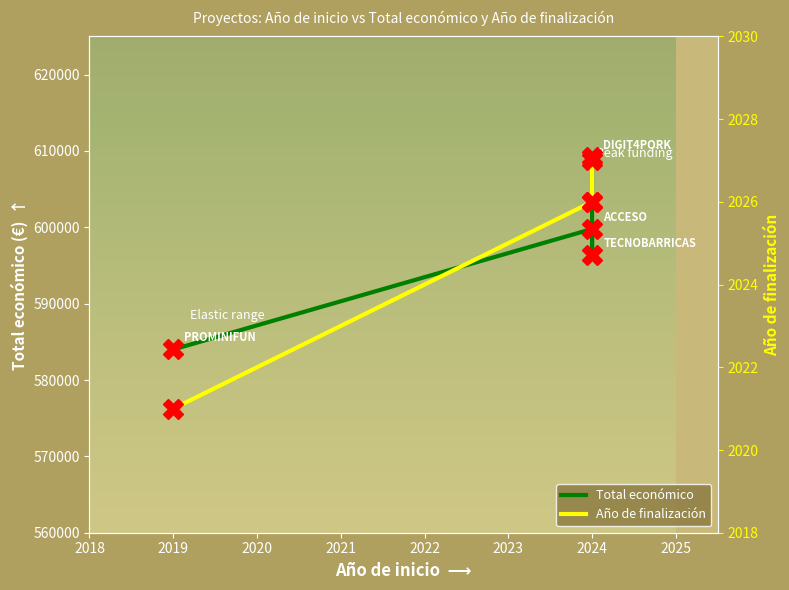

What is the value of the Año de finalización point at the 2nd from the left?

2026